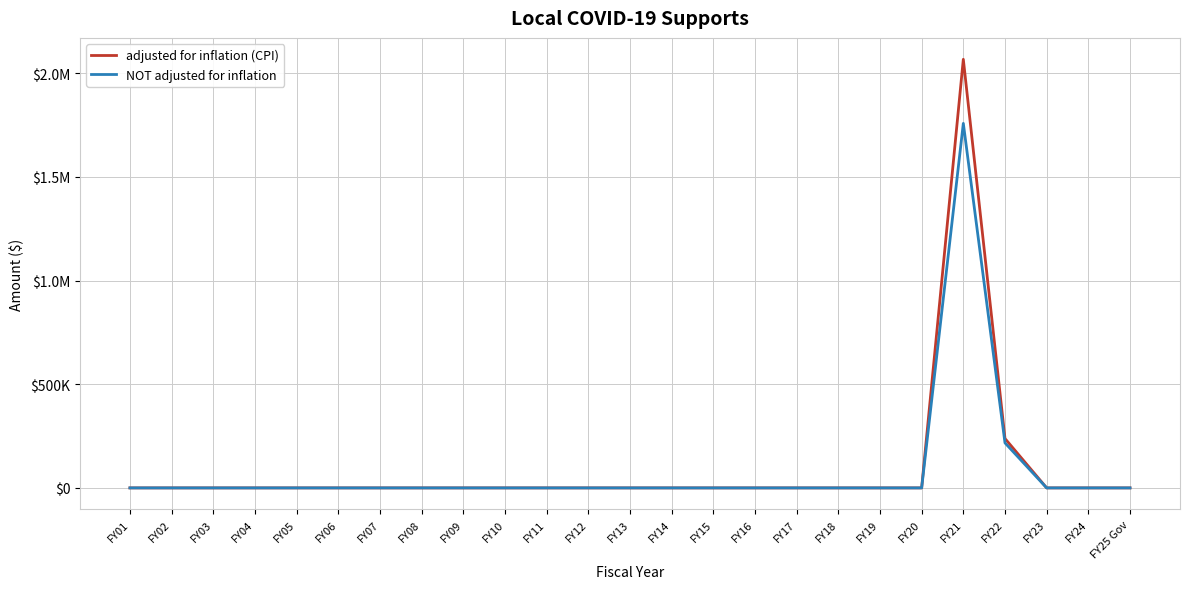

What is the sum of all NOT adjusted for inflation values?

1975000